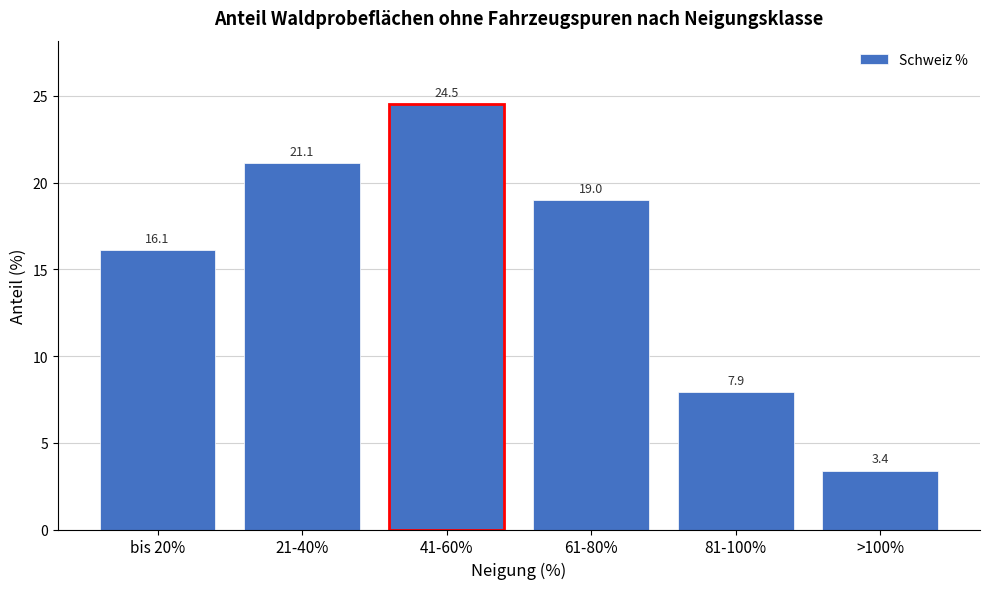

Reading left to right, transcribe all the data shown in this chart.

16.1	21.1	24.5	19.0	7.9	3.4